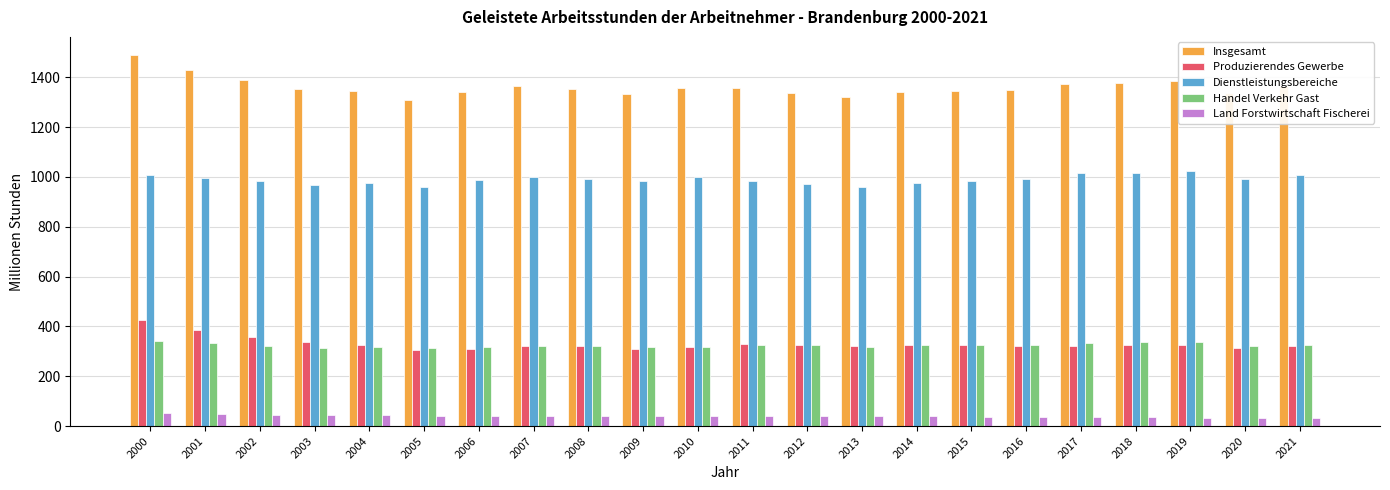

What is the difference between the second highest and minimum values in the Dienstleistungsbereiche series?

58.5